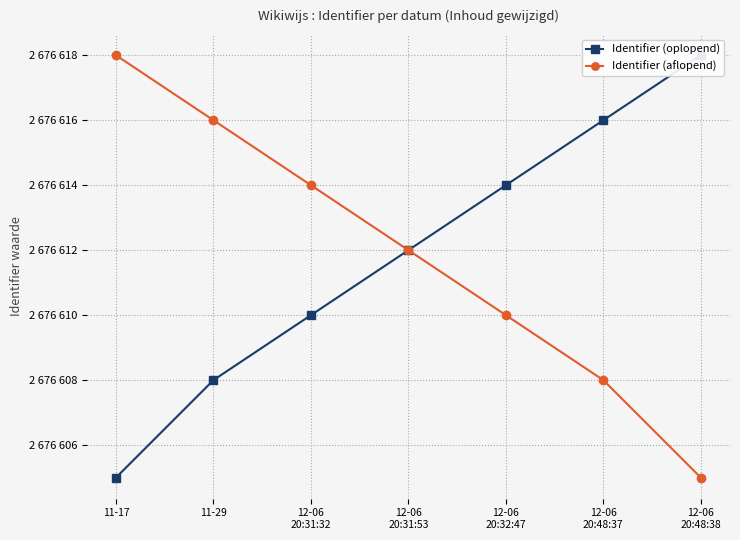

The Identifier (oplopend) series shows 2676610 at 12-06
20:31:32. True or false?

True